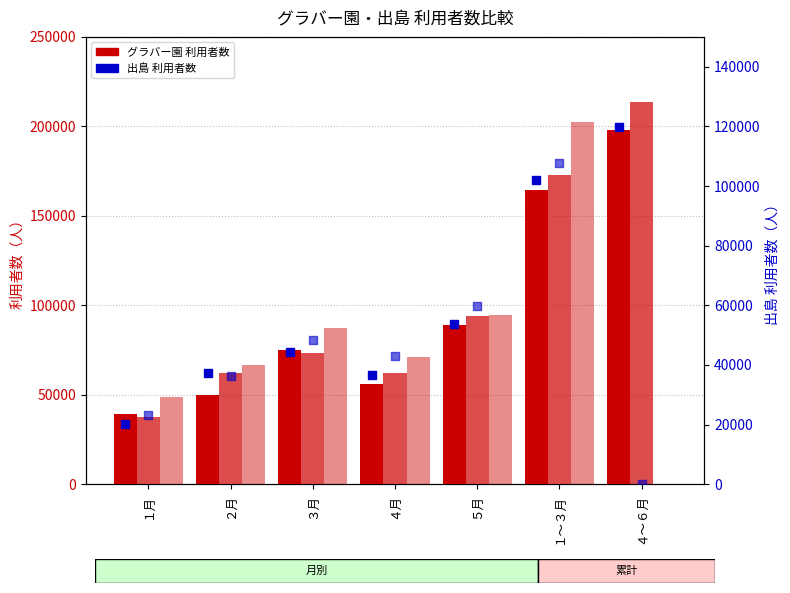

At how many categories does at least one series exceed 197662?

2